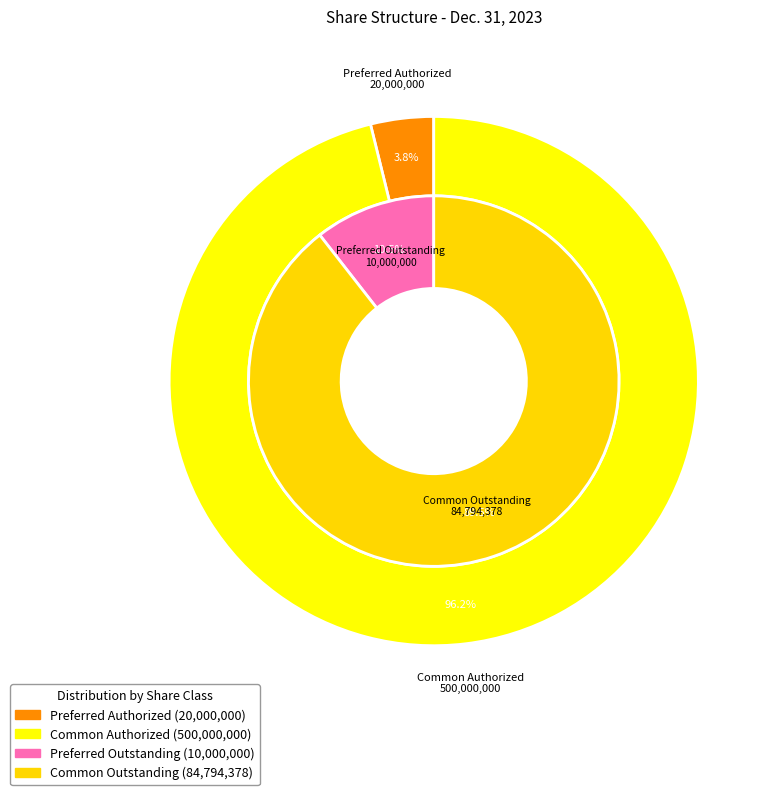

Rank the categories by value from lowest to highest.

PreferredStockSharesOutstanding, PreferredStockSharesAuthorized, CommonStockSharesOutstanding, CommonStockSharesAuthorized